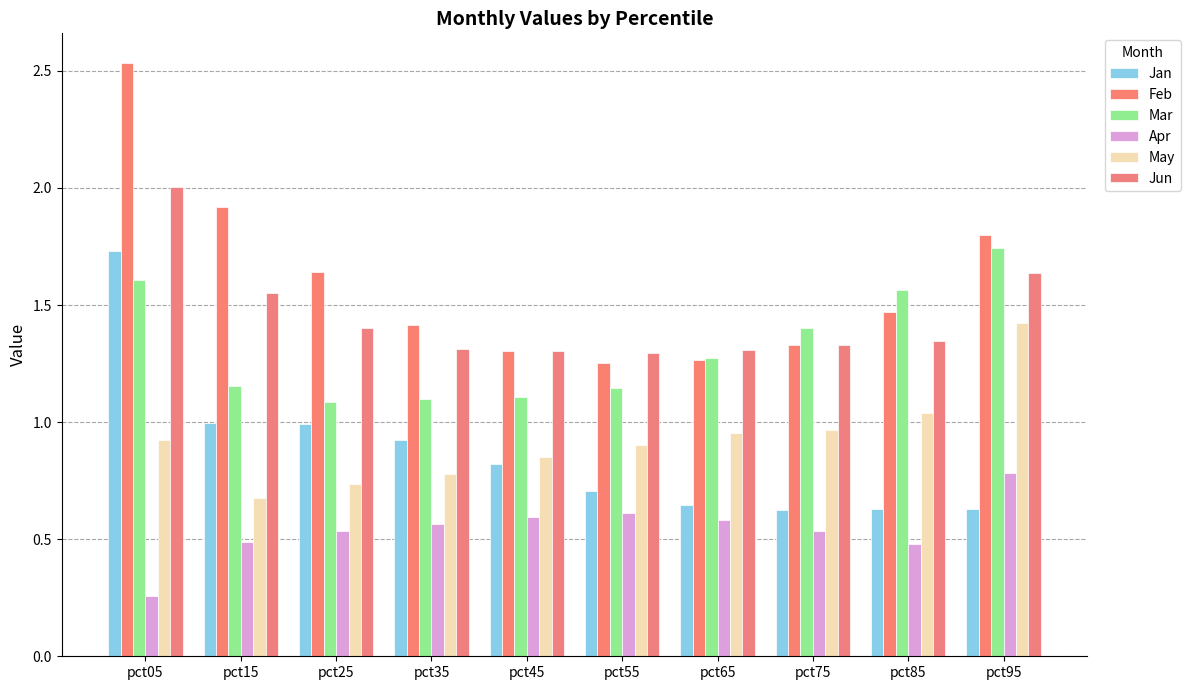

What is the difference between the highest and lowest values at pct75?

0.9